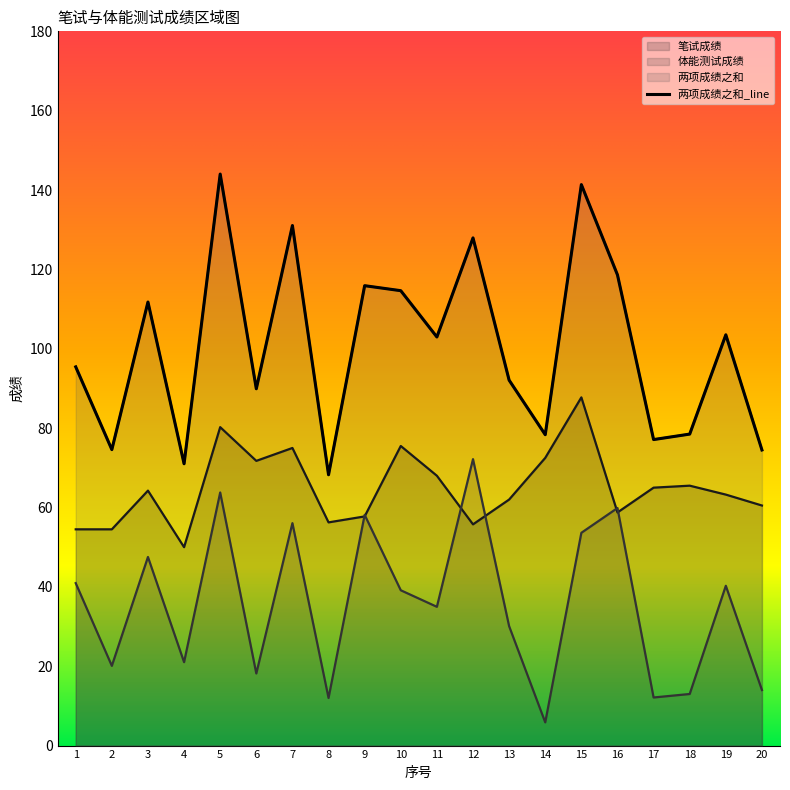

What is the sum of the 两项成绩之和 values at 5 and 15?

285.4